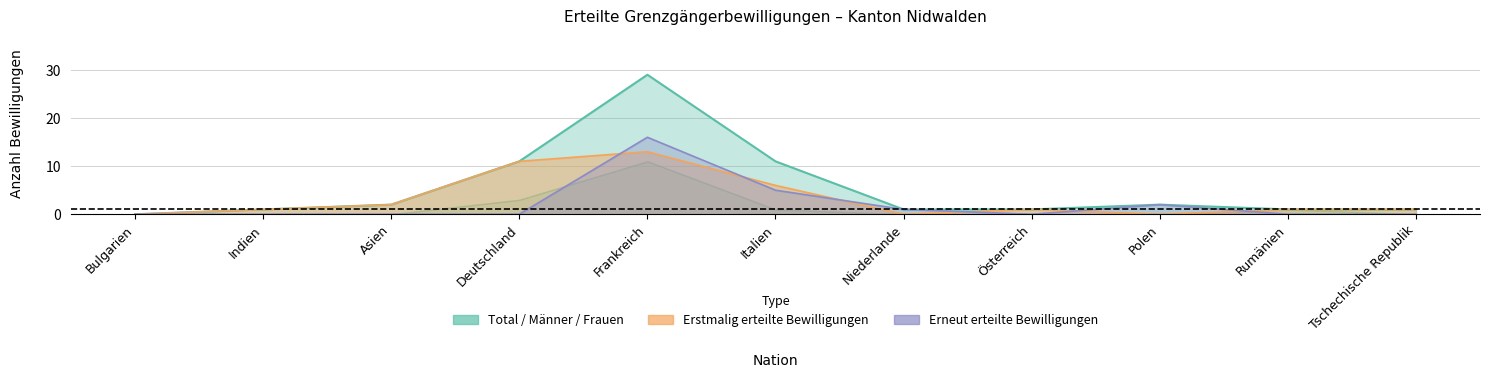

True or false: Total has more than 2 points higher than both neighbors.

False